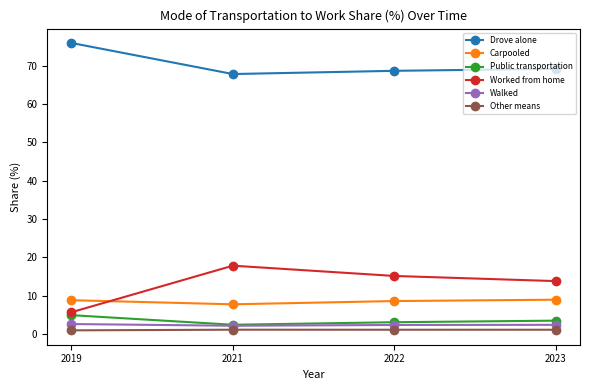

What is the highest value of the Worked from home series?

17.9